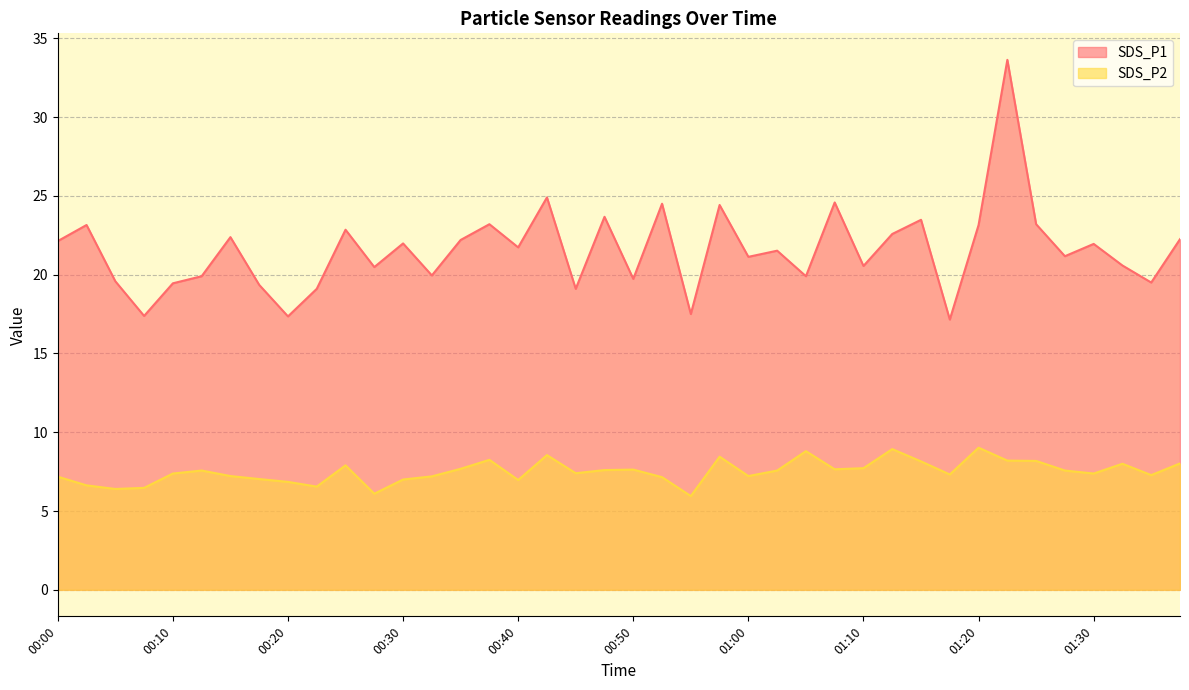

Reading left to right, extract all data points from this chart.

SDS_P1: 00:00=22.1	00:03=23.1	00:05=19.6	00:08=17.4	00:10=19.4	00:13=19.9	00:15=22.4	00:18=19.4	00:20=17.4	00:23=19.1	00:25=22.9	00:28=20.5	00:30=22.0	00:33=19.9	00:35=22.2	00:38=23.2	00:40=21.7	00:43=24.9	00:45=19.1	00:48=23.7	00:50=19.7	00:53=24.5	00:55=17.5	00:57=24.4	01:00=21.1	01:02=21.5	01:05=19.9	01:07=24.6	01:10=20.6	01:12=22.6	01:15=23.5	01:17=17.1	01:20=23.1	01:22=33.6	01:25=23.2	01:27=21.2	01:30=21.9	01:32=20.6	01:35=19.5	01:37=22.2
SDS_P2: 00:00=7.2	00:03=6.6	00:05=6.4	00:08=6.5	00:10=7.4	00:13=7.6	00:15=7.2	00:18=7.0	00:20=6.8	00:23=6.5	00:25=7.9	00:28=6.1	00:30=7.0	00:33=7.2	00:35=7.7	00:38=8.2	00:40=7.0	00:43=8.6	00:45=7.4	00:48=7.6	00:50=7.6	00:53=7.2	00:55=6.0	00:57=8.4	01:00=7.2	01:02=7.6	01:05=8.8	01:07=7.7	01:10=7.7	01:12=8.9	01:15=8.2	01:17=7.3	01:20=9.0	01:22=8.2	01:25=8.2	01:27=7.6	01:30=7.4	01:32=8.0	01:35=7.3	01:37=8.0